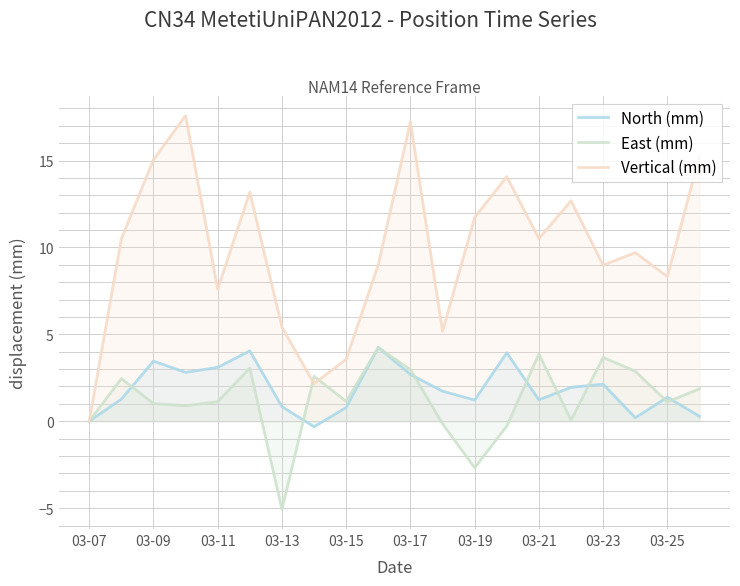

At 03-21, list the series in order from smallest to largest.

North (mm), East (mm), Vertical (mm)